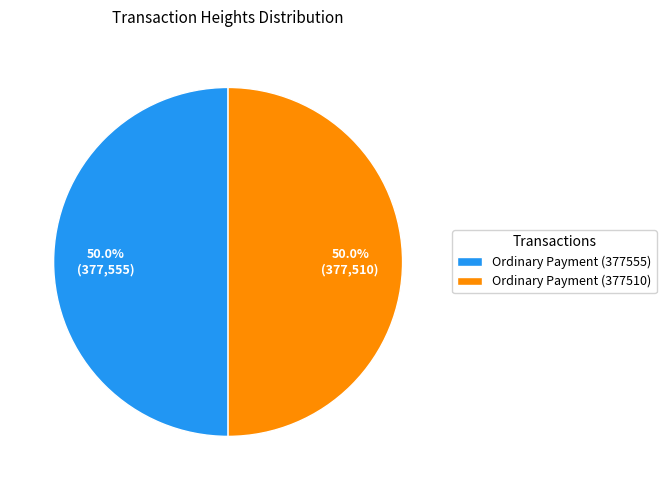

Is the sum of Ordinary Payment (377510) and Ordinary Payment (377555) greater than half?

Yes